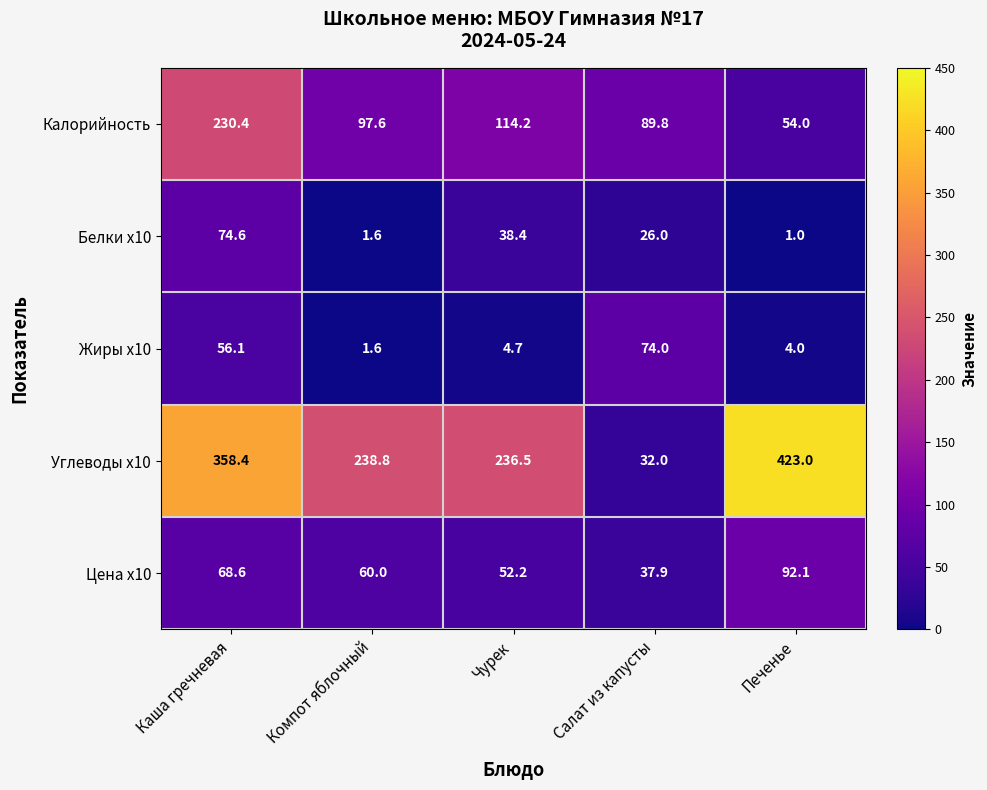

At which label is Жиры x10 closest to 37?

Каша гречневая